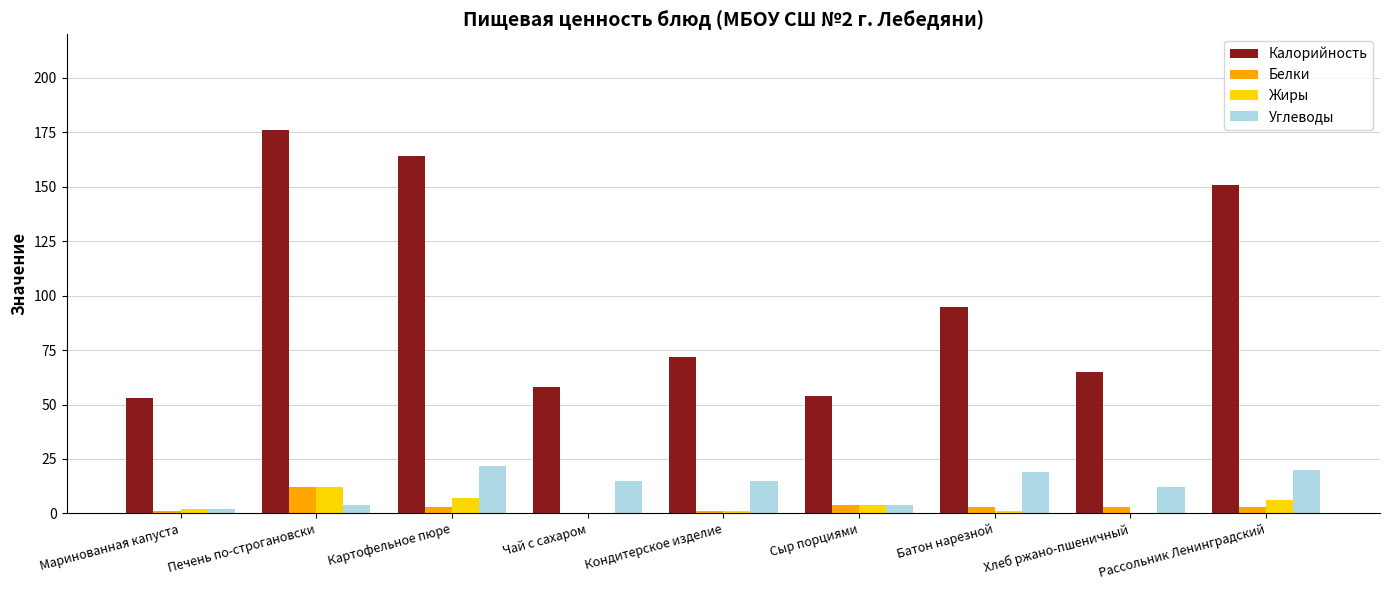

The Калорийность series shows 95 at Батон нарезной. True or false?

True